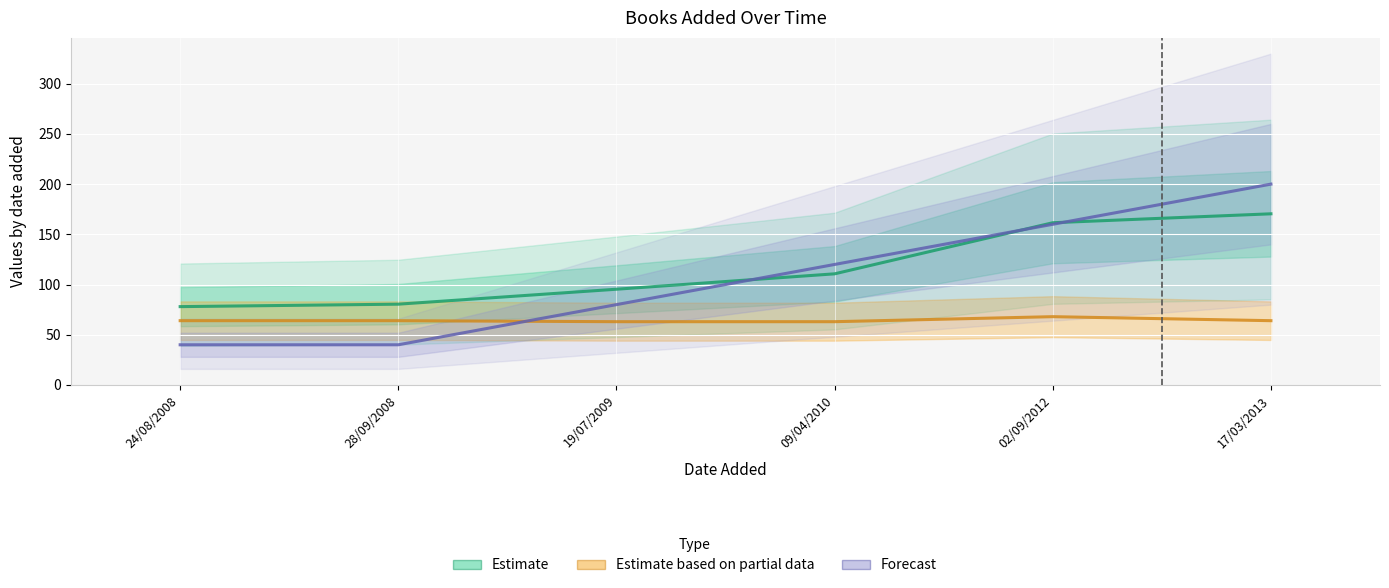

Where do Forecast and Estimate based on partial data first cross each other?

28/09/2008 and 19/07/2009